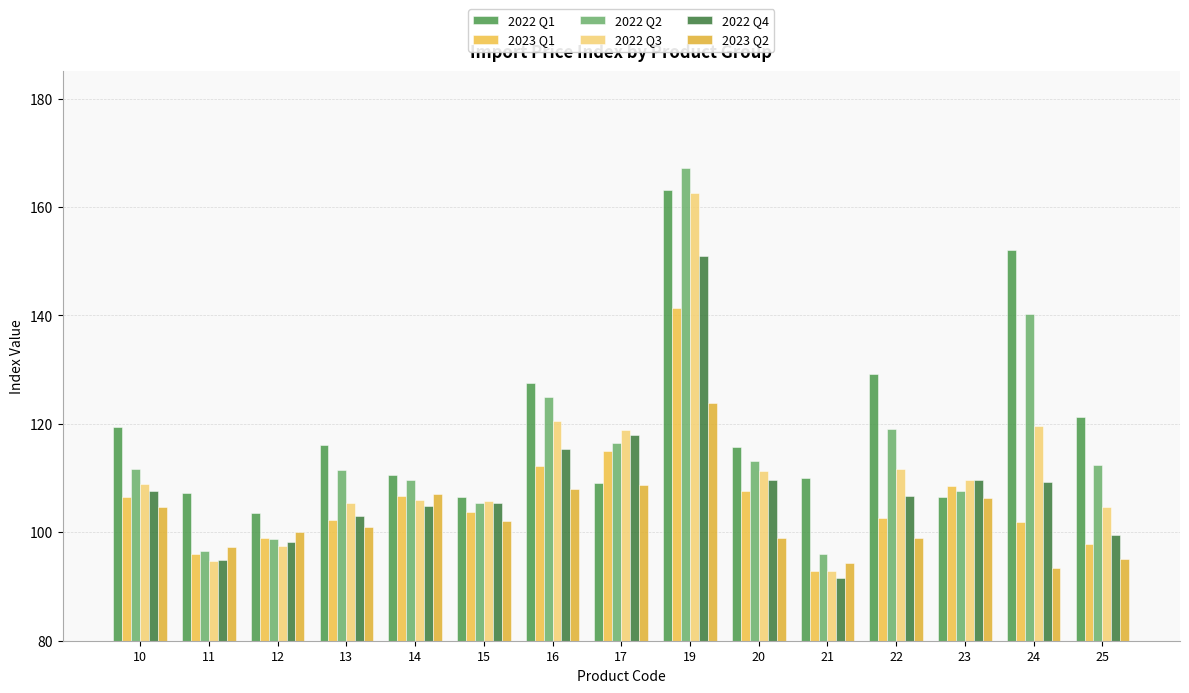

Between 10 and 20, which series saw the biggest shift?

2023 Q2